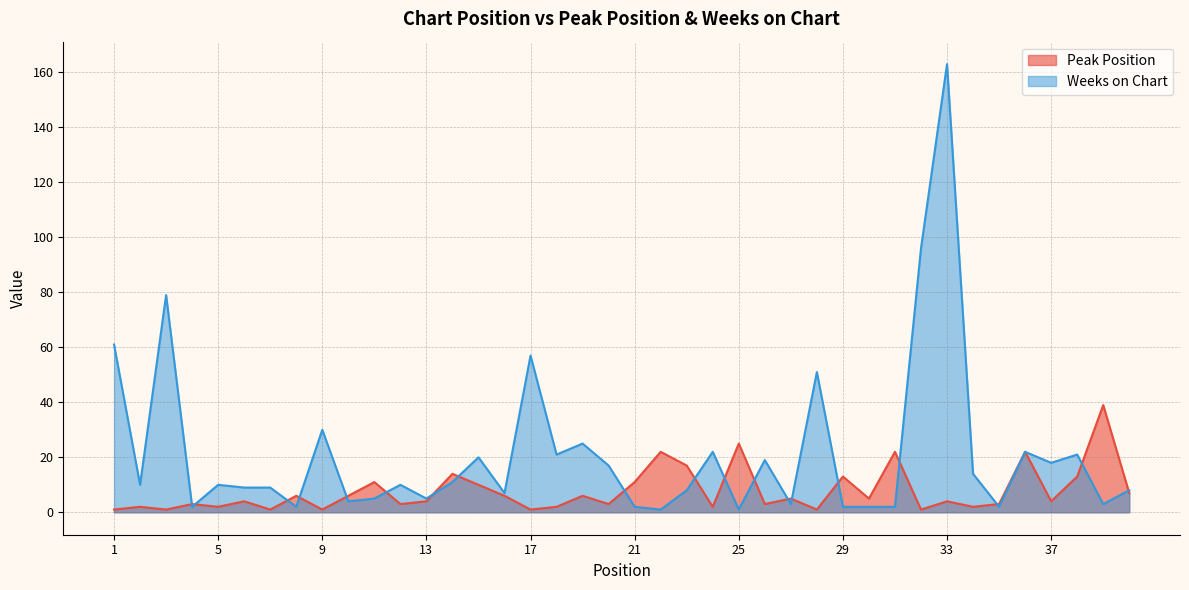

Between 25 and 37, which is larger?

25